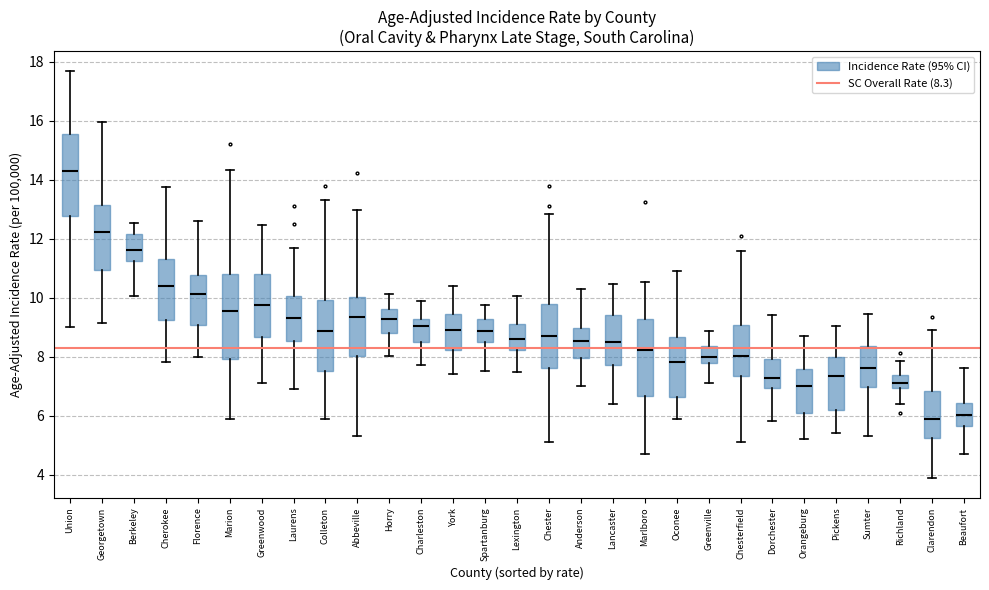

Reading left to right, transcribe this box plot: for each box, give where its median line is, the range the box spans, and where its two whiskers end, as read against the y-axis. The values are not printed on the chart, so give them approximately, as read against the axis.

Union: median 14.2, box 12.8 to 15.6, whiskers 9.0 to 17.6
Georgetown: median 12.2, box 11.0 to 13.2, whiskers 9.2 to 16.0
Berkeley: median 11.6, box 11.2 to 12.2, whiskers 10.0 to 12.6
Cherokee: median 10.4, box 9.2 to 11.4, whiskers 7.8 to 13.8
Florence: median 10.2, box 9.0 to 10.8, whiskers 8.0 to 12.6
Marion: median 9.6, box 8.0 to 10.8, whiskers 6.0 to 14.4
Greenwood: median 9.8, box 8.6 to 10.8, whiskers 7.2 to 12.4
Laurens: median 9.4, box 8.6 to 10.0, whiskers 7.0 to 11.6
Colleton: median 8.8, box 7.6 to 10.0, whiskers 6.0 to 13.4
Abbeville: median 9.4, box 8.0 to 10.0, whiskers 5.4 to 13.0
Horry: median 9.2, box 8.8 to 9.6, whiskers 8.0 to 10.2
Charleston: median 9.0, box 8.6 to 9.2, whiskers 7.8 to 9.8
York: median 9.0, box 8.2 to 9.4, whiskers 7.4 to 10.4
Spartanburg: median 8.8, box 8.4 to 9.2, whiskers 7.6 to 9.8
Lexington: median 8.6, box 8.2 to 9.2, whiskers 7.4 to 10.0
Chester: median 8.6, box 7.6 to 9.8, whiskers 5.2 to 12.8
Anderson: median 8.6, box 8.0 to 9.0, whiskers 7.0 to 10.4
Lancaster: median 8.6, box 7.8 to 9.4, whiskers 6.4 to 10.4
Marlboro: median 8.2, box 6.6 to 9.2, whiskers 4.8 to 10.6
Oconee: median 7.8, box 6.6 to 8.6, whiskers 6.0 to 10.8
Greenville: median 8.0, box 7.8 to 8.4, whiskers 7.2 to 8.8
Chesterfield: median 8.0, box 7.4 to 9.0, whiskers 5.2 to 11.6
Dorchester: median 7.2, box 7.0 to 8.0, whiskers 5.8 to 9.4
Orangeburg: median 7.0, box 6.0 to 7.6, whiskers 5.2 to 8.6
Pickens: median 7.4, box 6.2 to 8.0, whiskers 5.4 to 9.0
Sumter: median 7.6, box 7.0 to 8.4, whiskers 5.4 to 9.4
Richland: median 7.2, box 7.0 to 7.4, whiskers 6.4 to 7.8
Clarendon: median 5.8, box 5.2 to 6.8, whiskers 4.0 to 8.8
Beaufort: median 6.0, box 5.6 to 6.4, whiskers 4.8 to 7.6